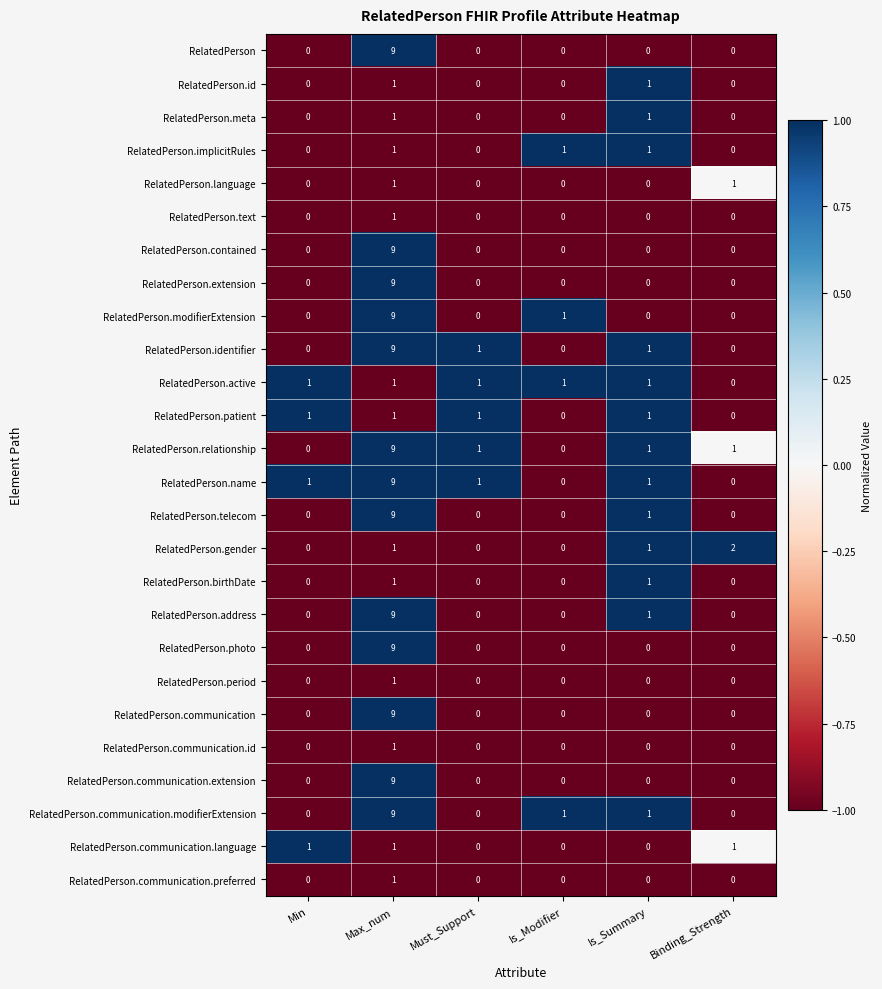

Count the RelatedPerson.contained values in the range 0 to 1.

5